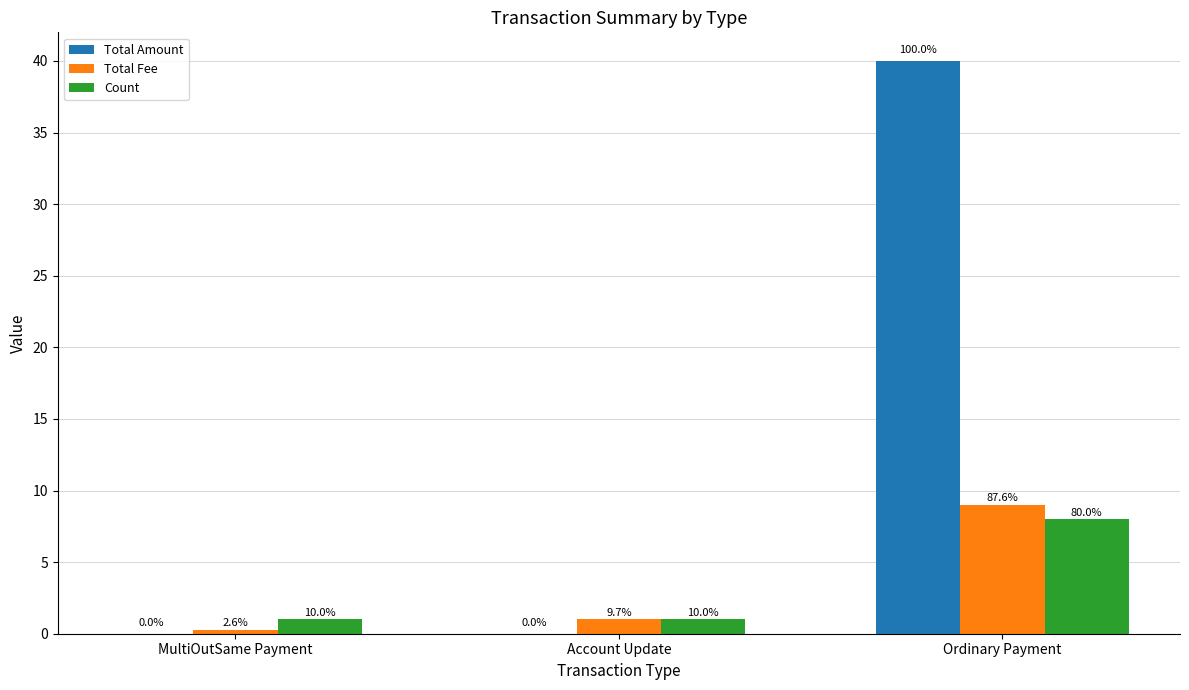

True or false: Count has a value of 8.0 at Ordinary Payment.

True